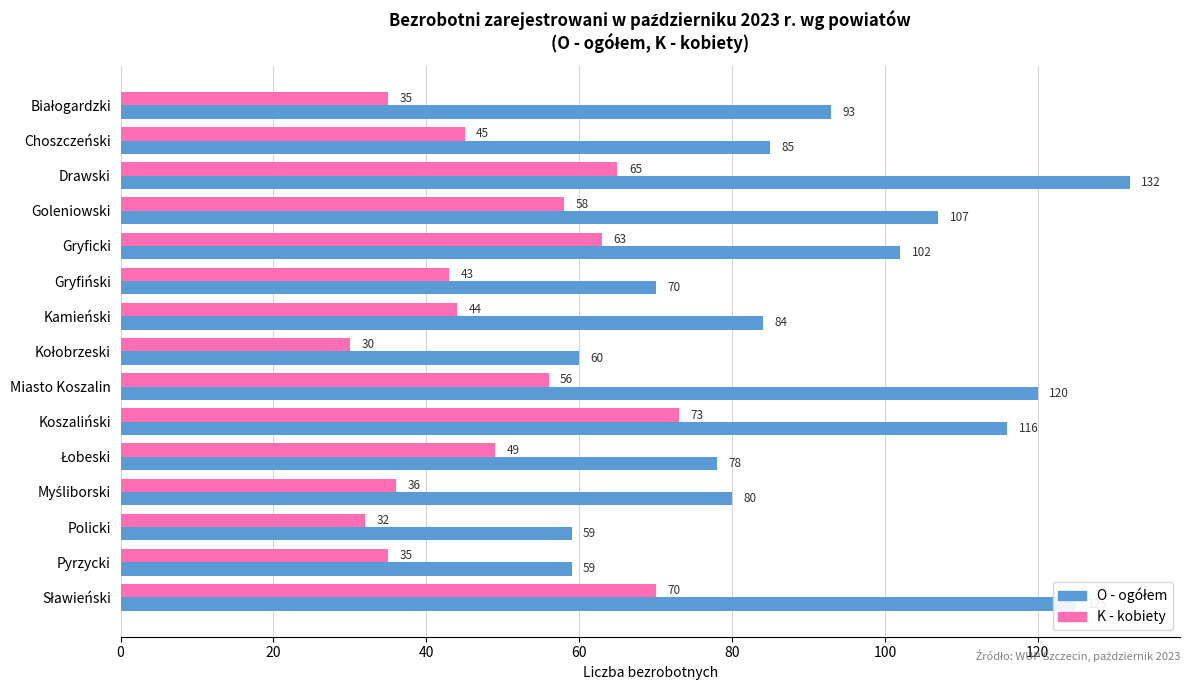

At how many categories does at least one series exceed 43?

15